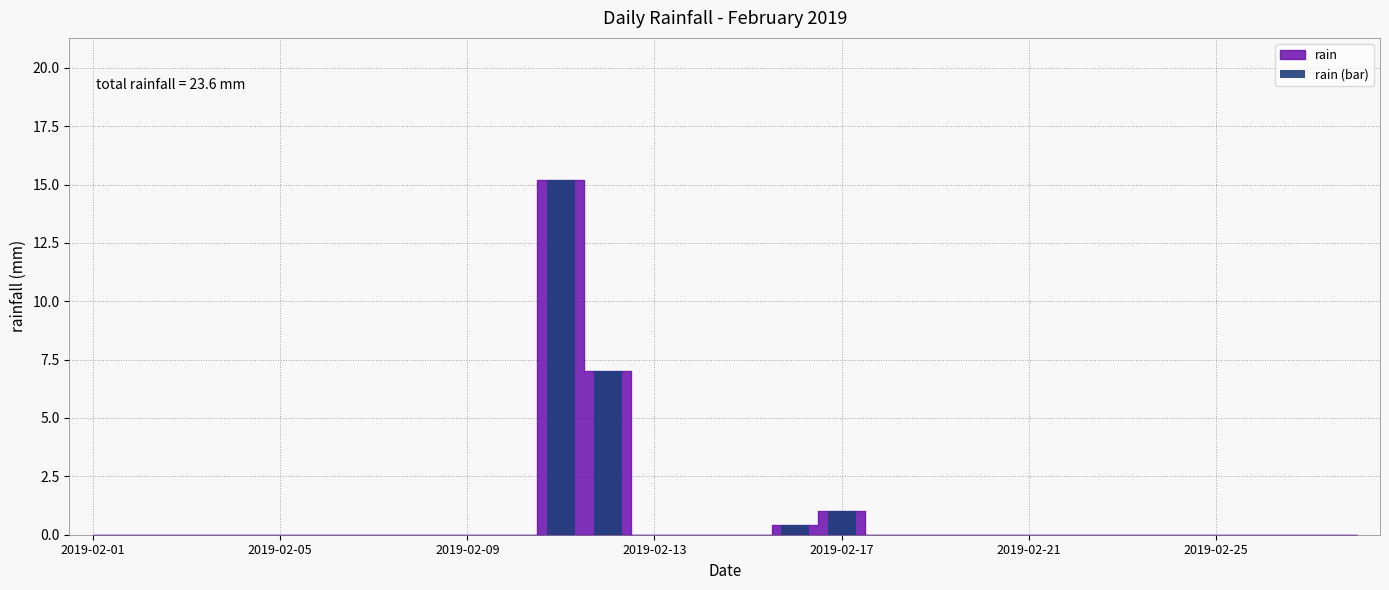

What is the maximum value shown in the chart?

15.2